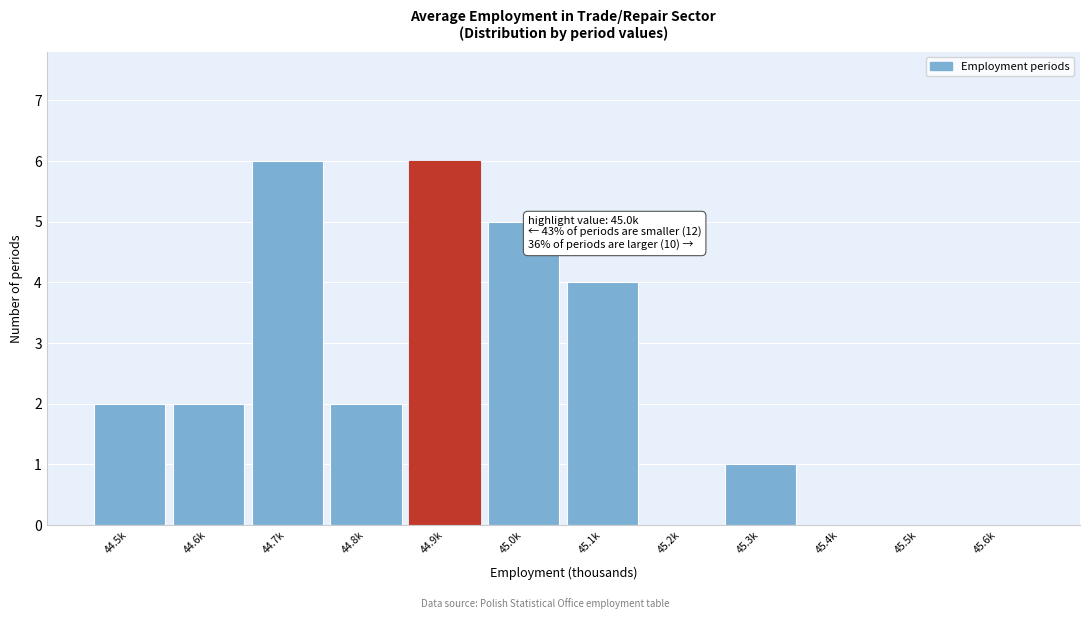

Reading left to right, transcribe all the data shown in this chart.

44.5k=2	44.6k=2	44.7k=6	44.8k=2	44.9k=6	45.0k=5	45.1k=4	45.2k=0	45.3k=1	45.4k=0	45.5k=0	45.6k=0